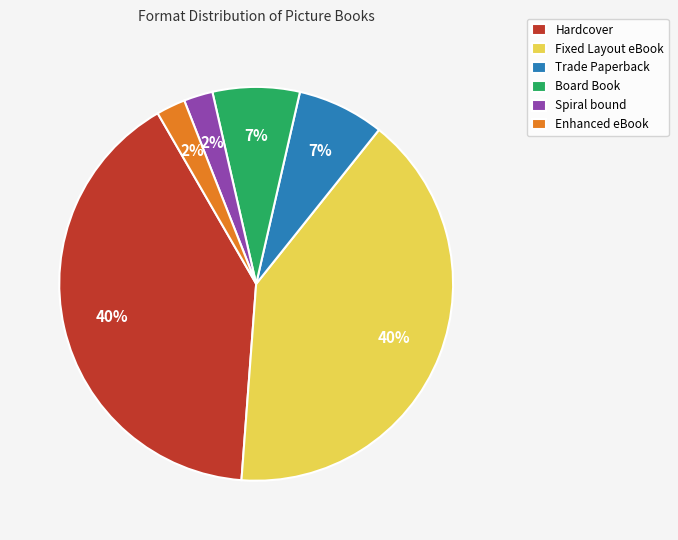

Combined, do Spiral bound and Trade Paperback account for over 50%?

No